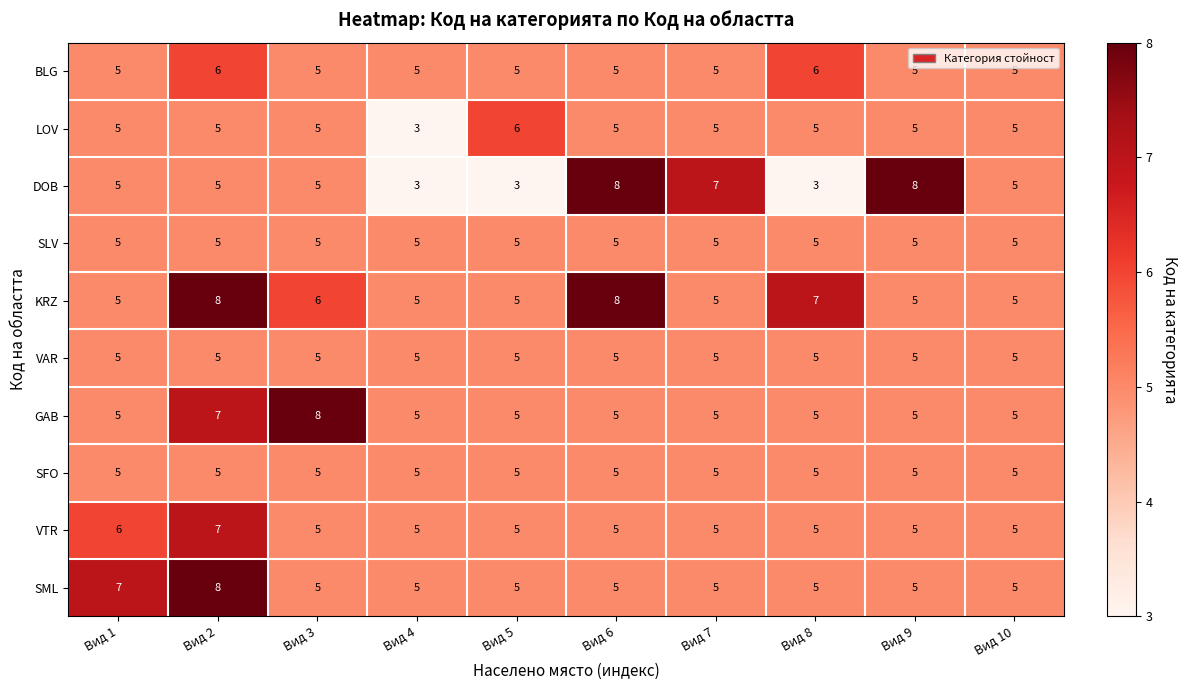

What is the sum of the DOB values at Вид 6 and Вид 4?

11